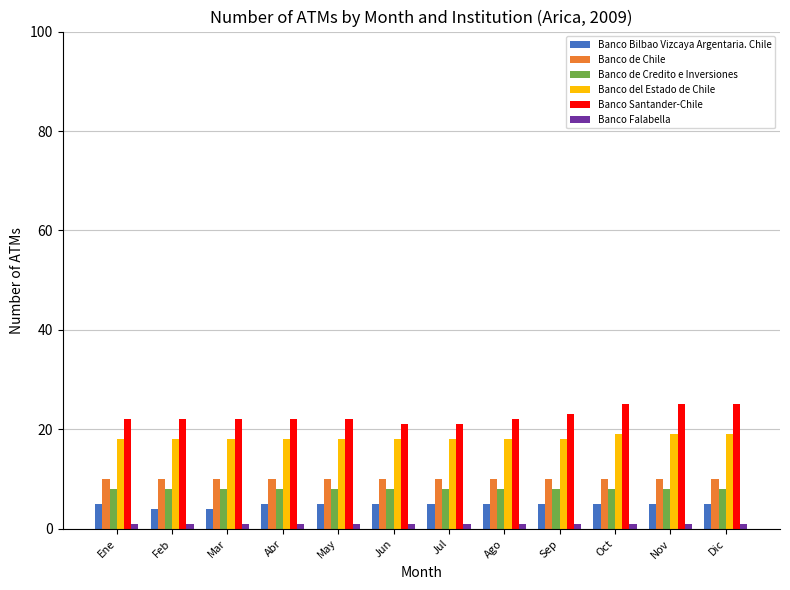

True or false: Banco del Estado de Chile has a value of 18 at Jul.

True